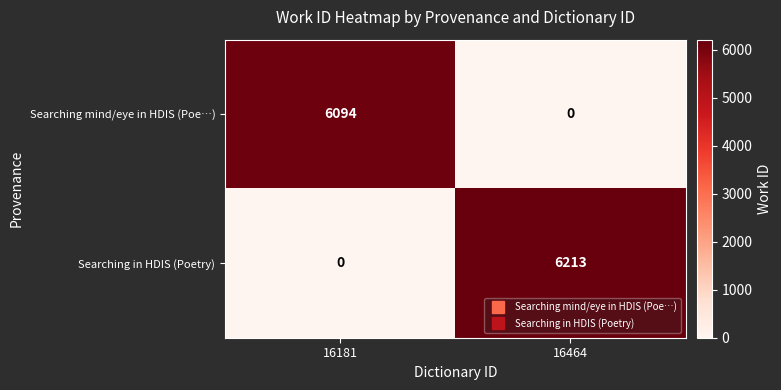

What is the difference between the Searching mind/eye in HDIS (Poe…) values at 16181 and 16464?

6094